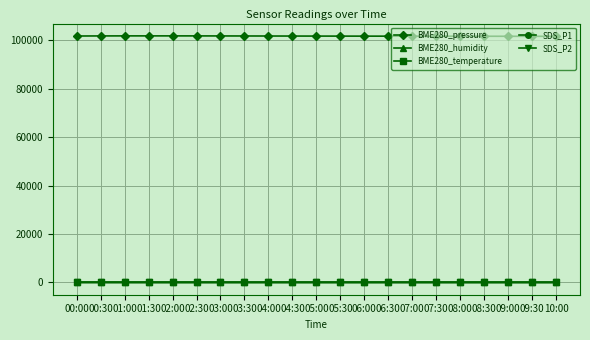

What is the greatest value displayed?

101783.8